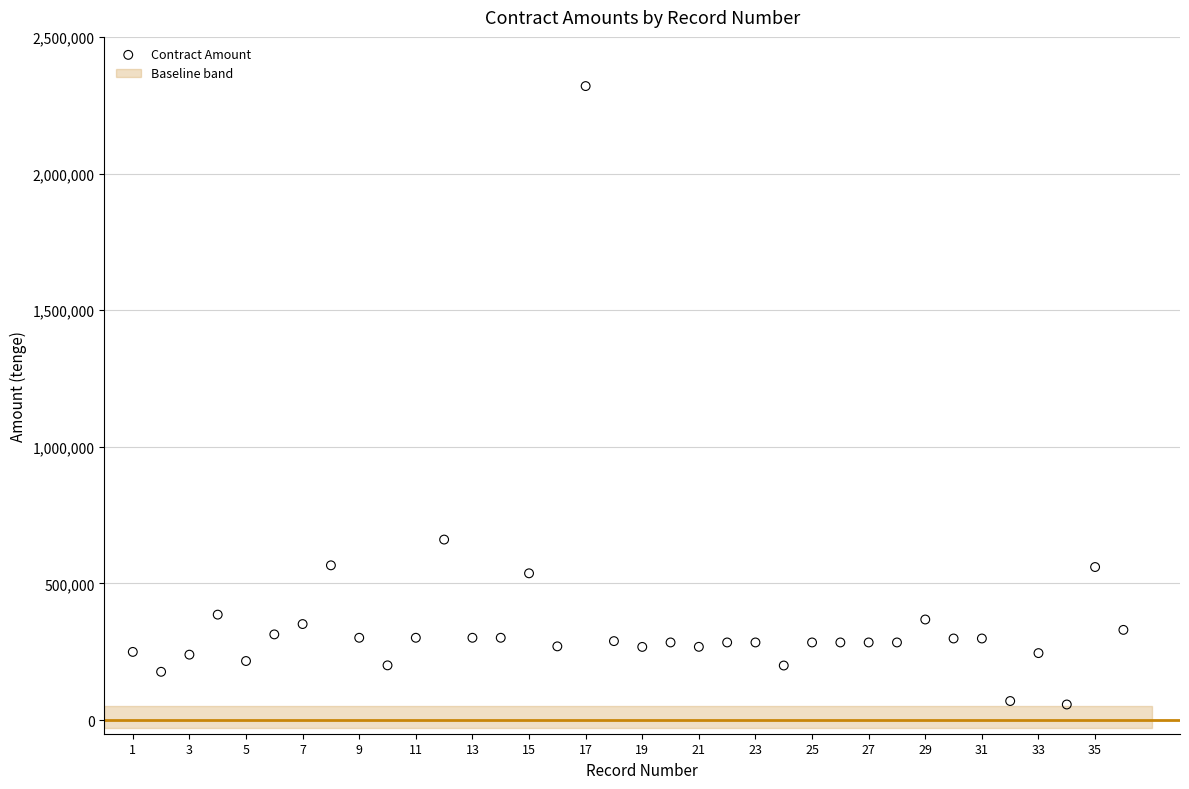

What Y value in the scatter plot is closest to 1188495?

660467.6